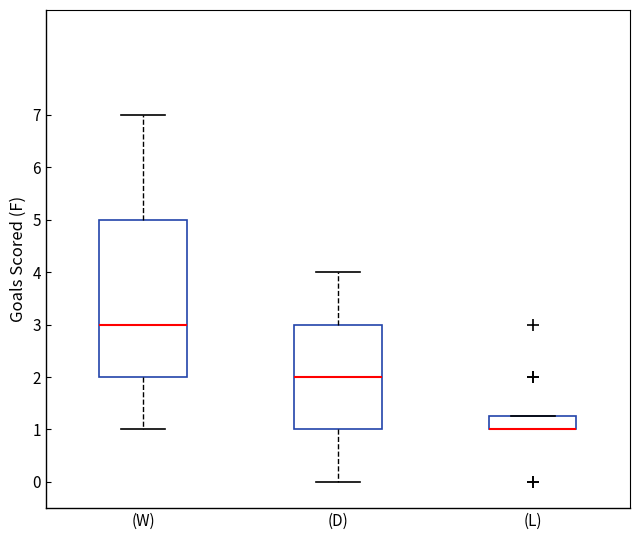

Reading left to right, transcribe this box plot: for each box, give where its median line is, the range the box spans, and where its two whiskers end, as read against the y-axis. The values are not printed on the chart, so give them approximately, as read against the axis.

(W): median 3.0, box 2.0 to 5.0, whiskers 1.0 to 7.0
(D): median 2.0, box 1.0 to 3.0, whiskers 0.0 to 4.0
(L): median 1.0 (drawn on the box's lower edge), box 1.0 to 1.3, whiskers 1.0 to 1.3